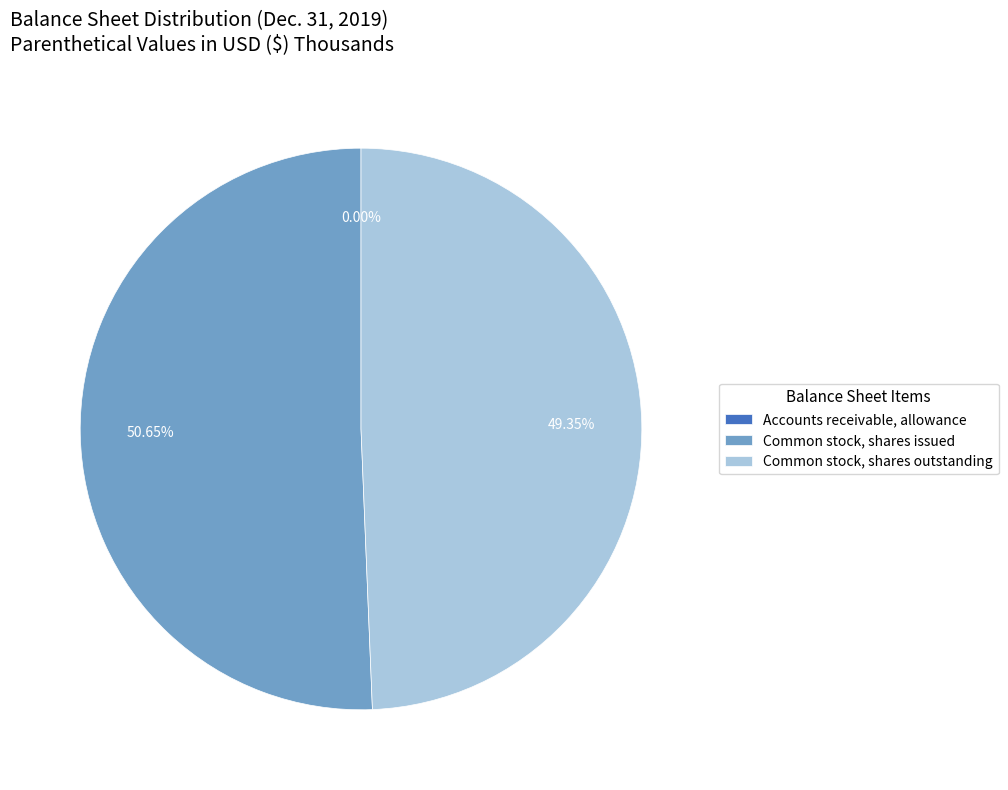

Is there any slice that represents more than half of the pie?

Yes